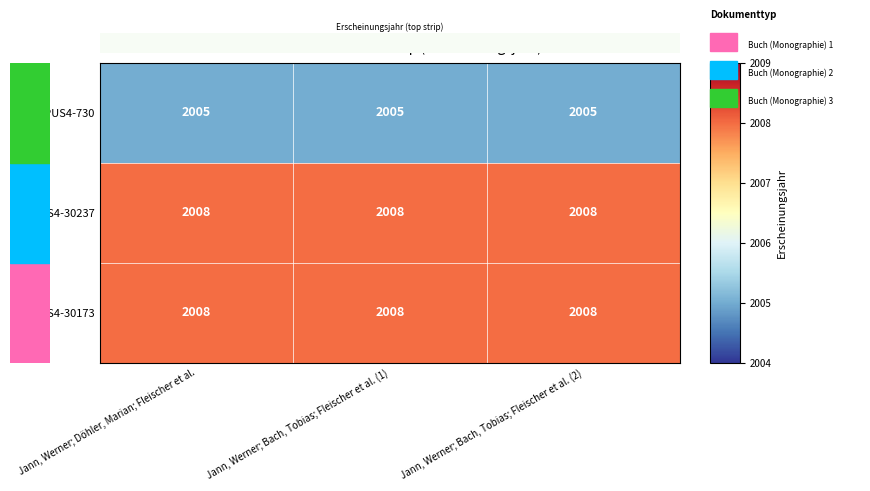

True or false: OPUS4-30173 has a value of 488 at Jann, Werner; Döhler, Marian; Fleischer et al..

False